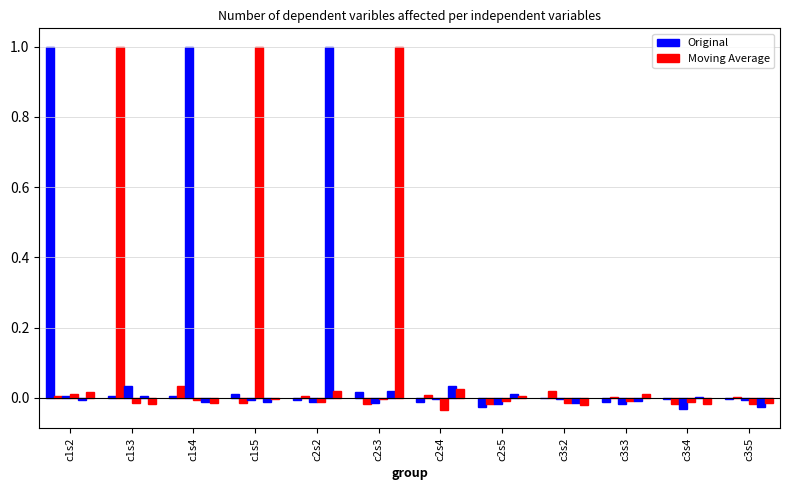

How many groups of bars are there?

12